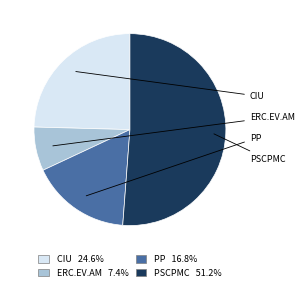

Is PSCPMC 51.2% the majority of the pie?

Yes